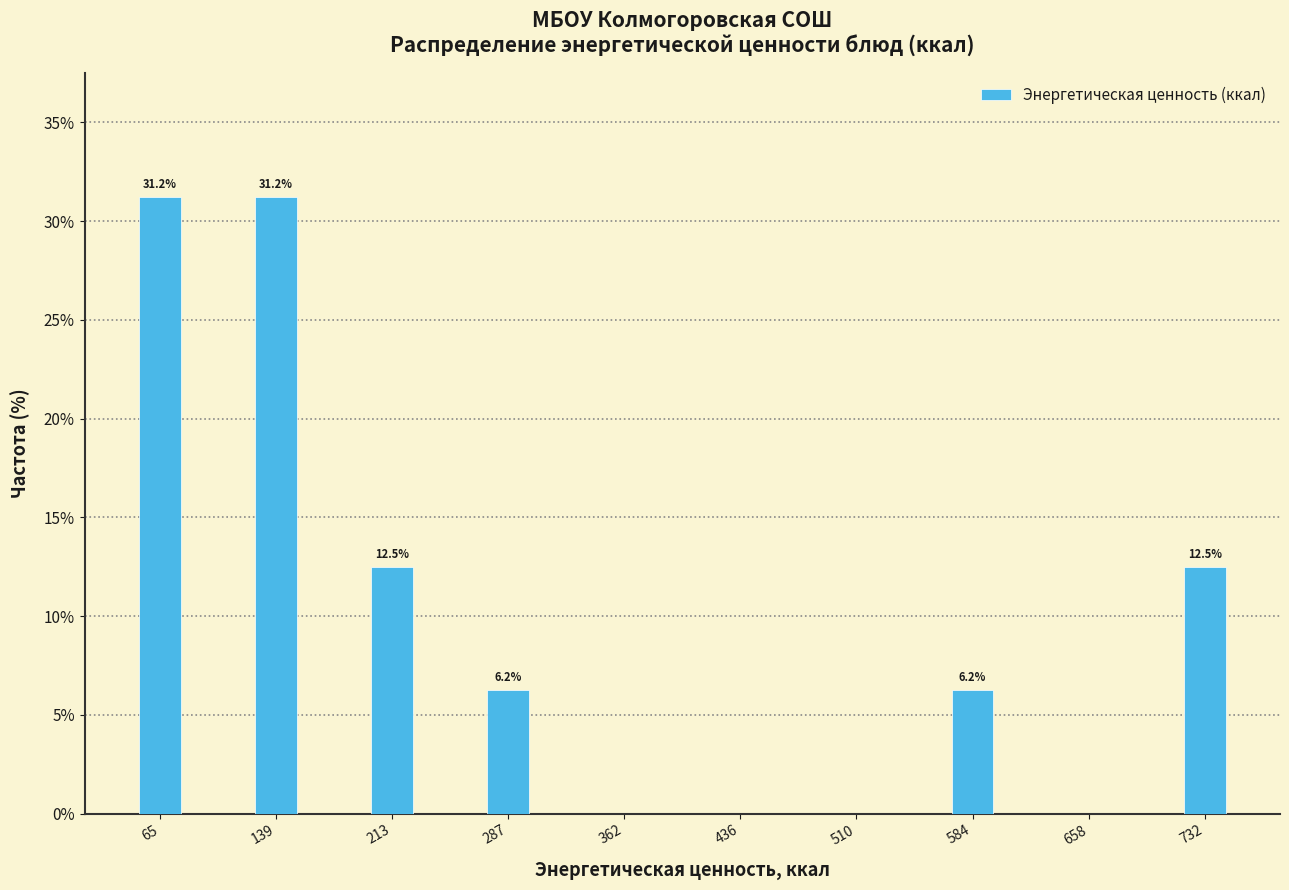

What is the change in value from 436 to 732?

+12.5